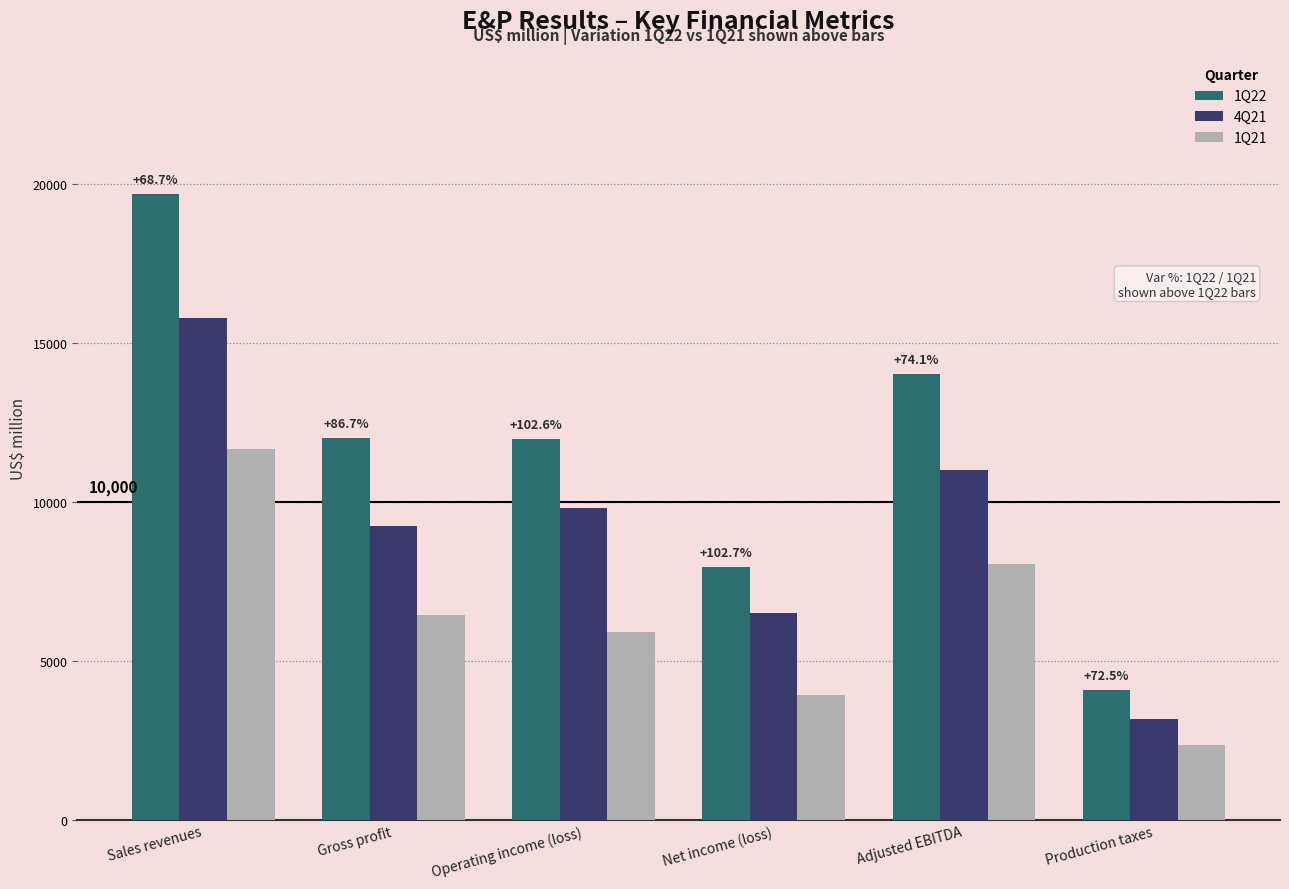

List the labels in order of 4Q21 value, smallest first.

Production taxes, Net income (loss), Gross profit, Operating income (loss), Adjusted EBITDA, Sales revenues